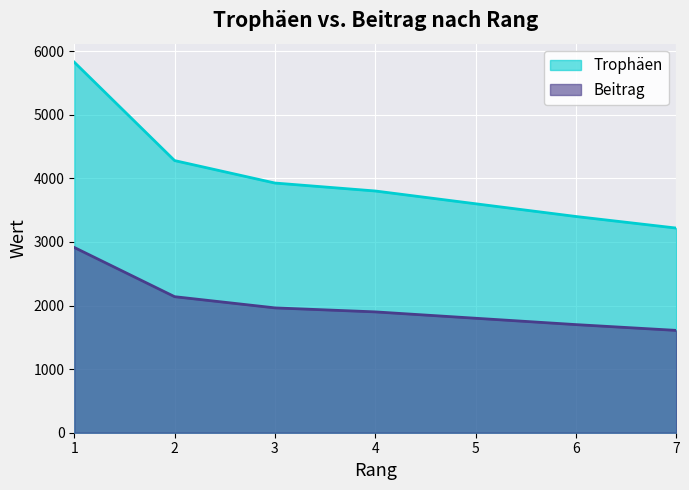

Reading left to right, transcribe all the data shown in this chart.

Trophäen: 5826	4279	3926	3801	3600	3400	3218
Beitrag: 2913	2139	1963	1900	1800	1700	1609